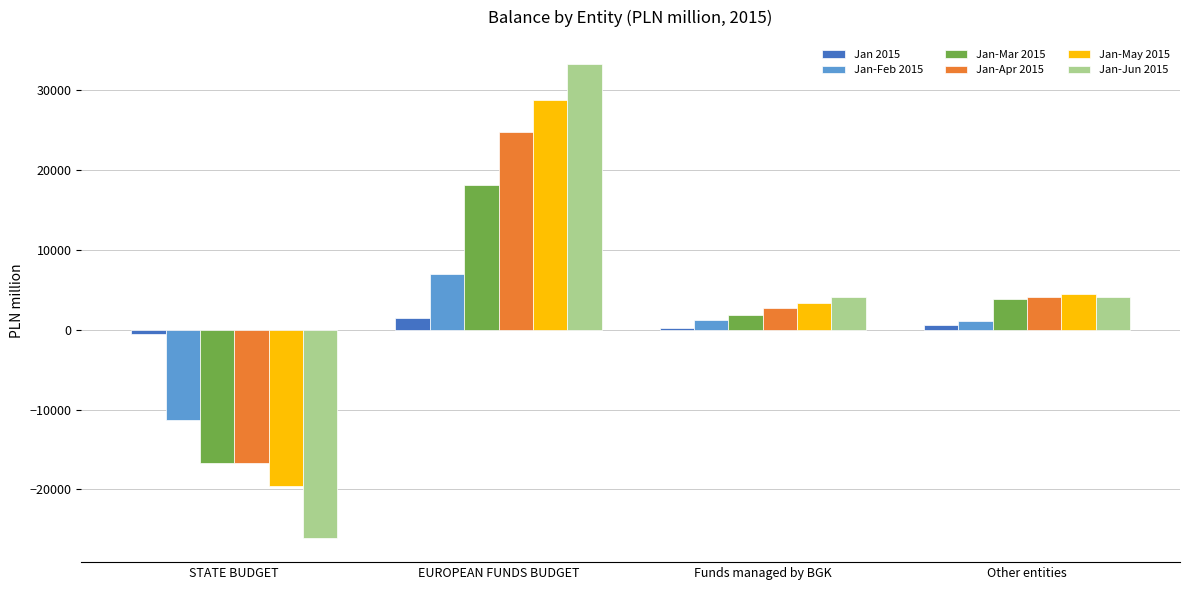

Is it true that Jan-Mar 2015 equals 1557 at Other entities?

False